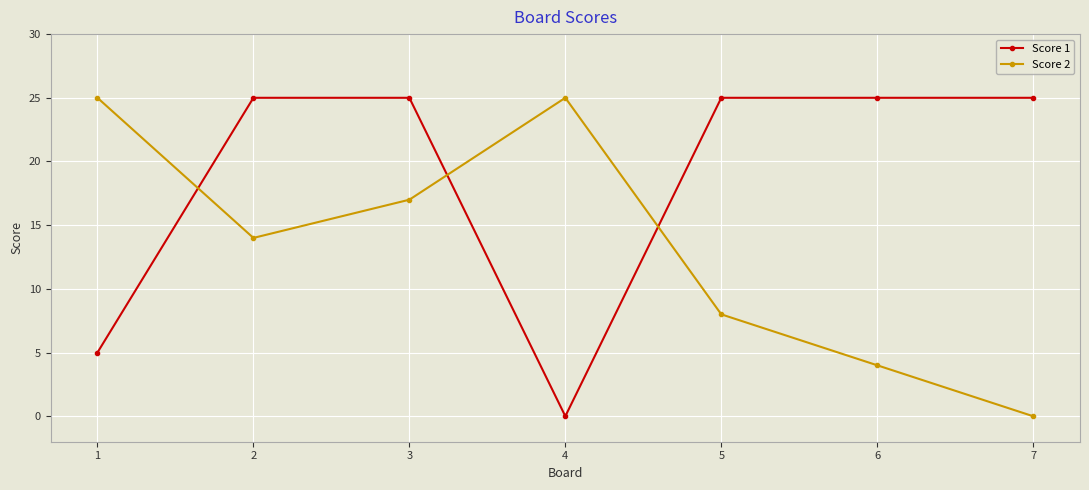

What is the difference between the second highest and second lowest values in the Score 1 series?

20